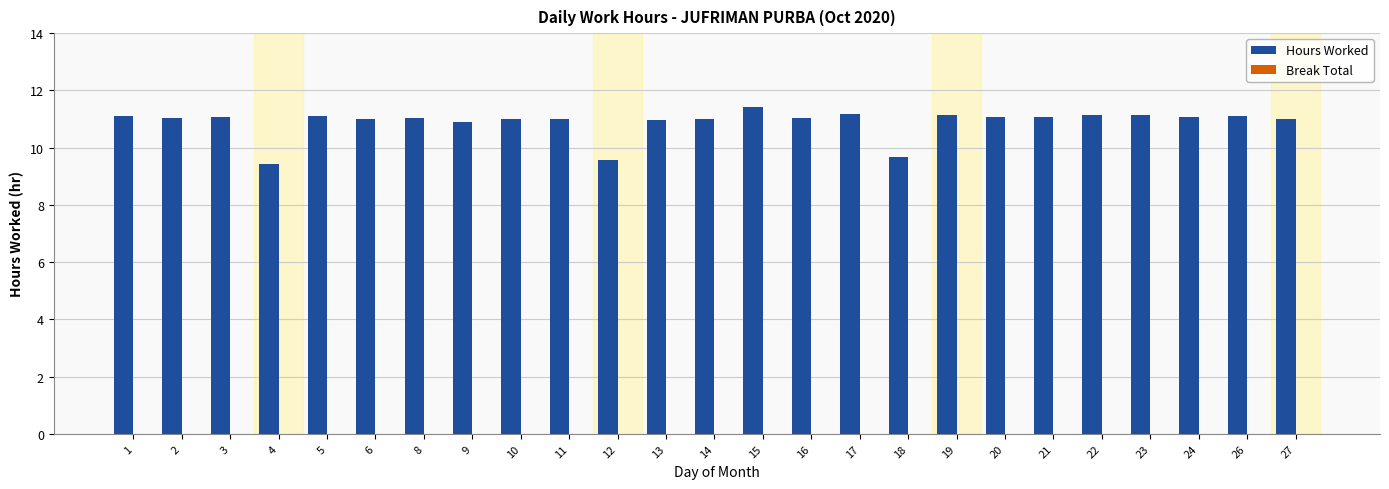

How many bars are there in total?

25